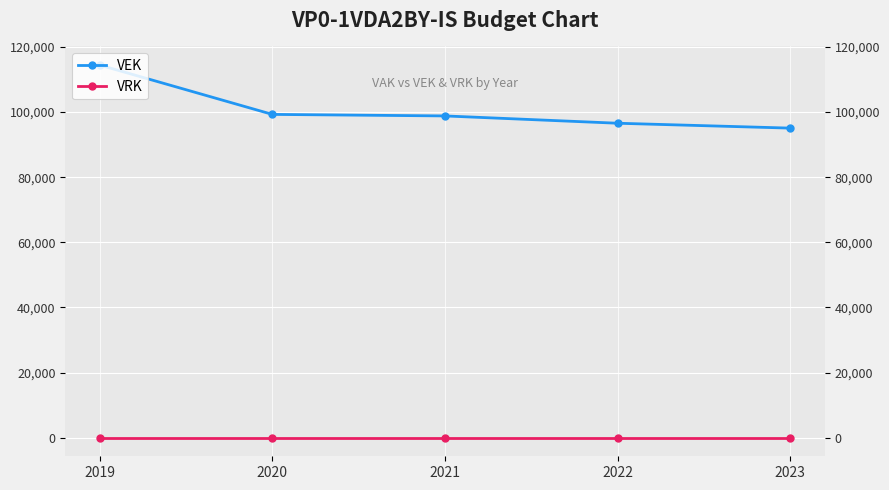

What is the lowest value of the VEK series?

95063